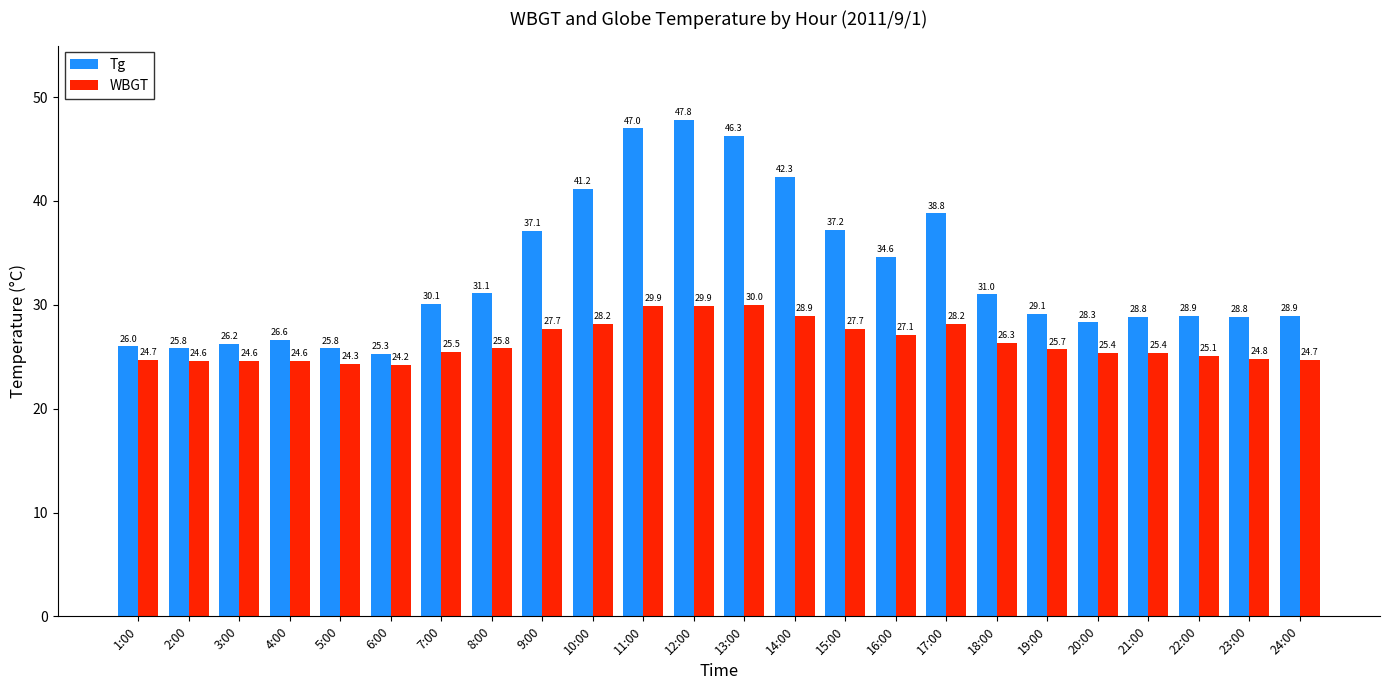

What is the difference between the highest and lowest values at 17:00?

10.6